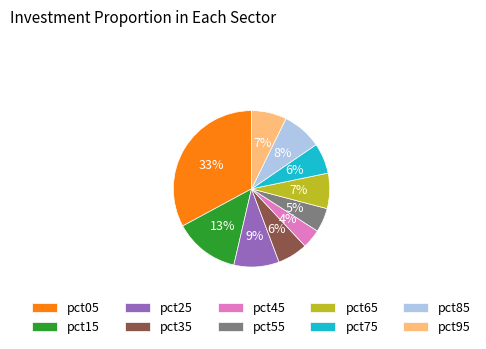

True or false: pct75 accounts for 19% of the total.

False